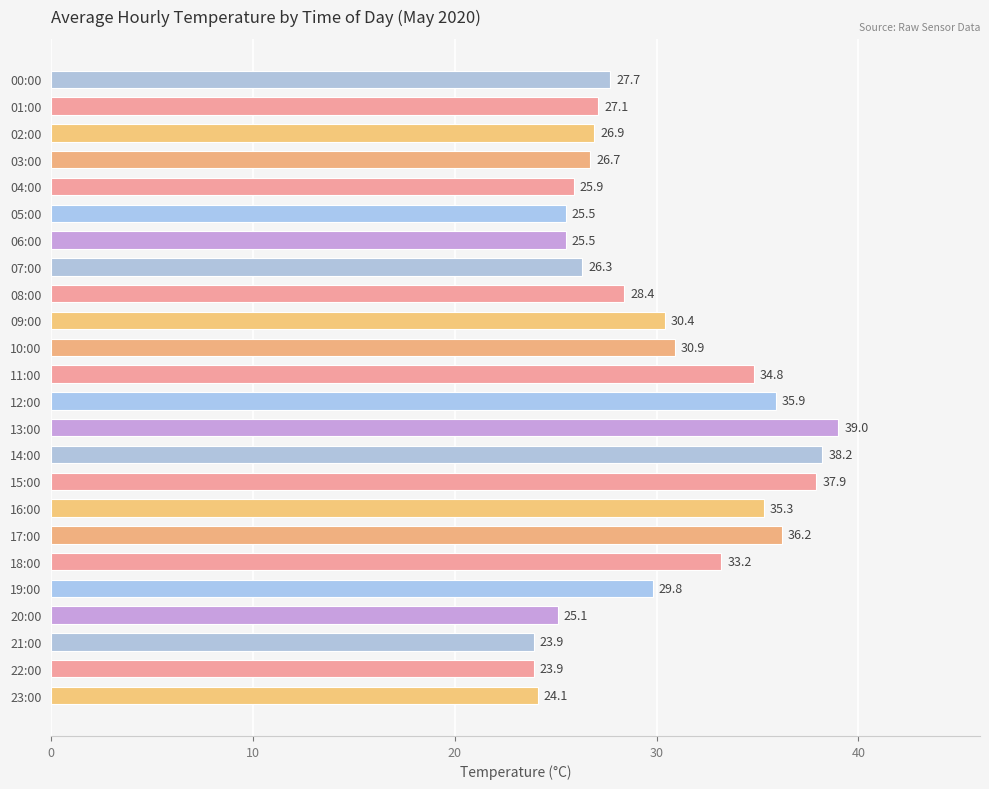

How many data points are less than 28?

12